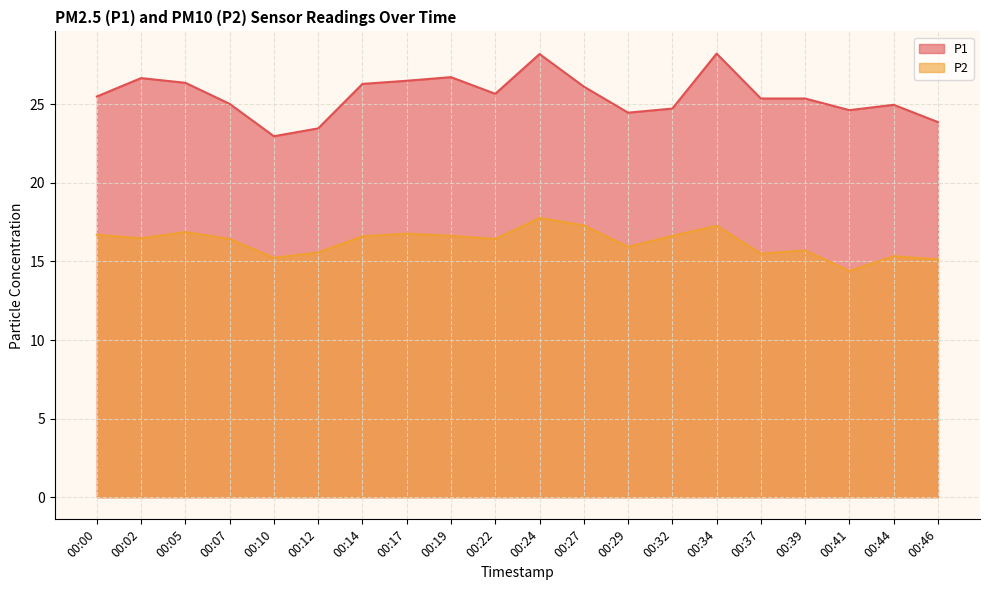

How many categories are shown in the chart?

20